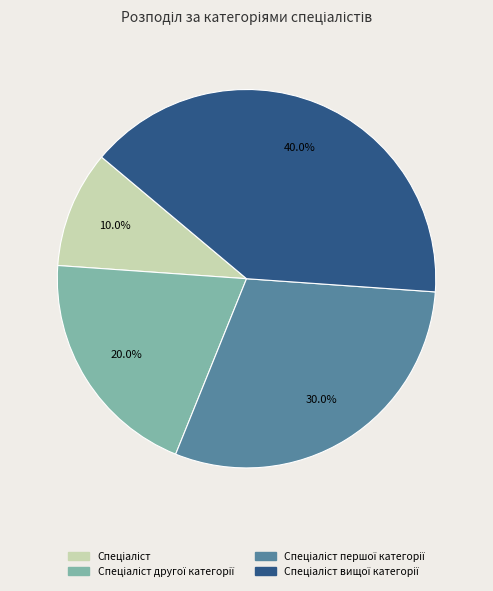

Is there a majority slice in this chart?

No